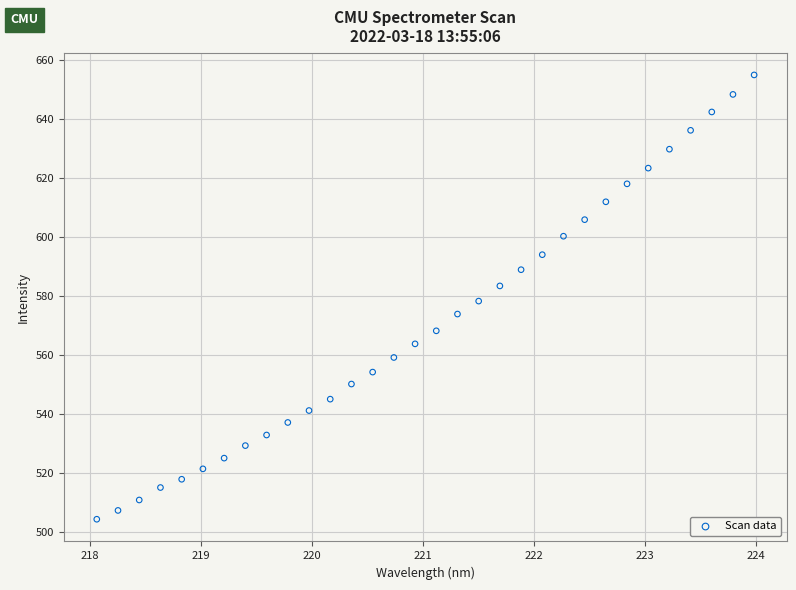

What is the range of X values (max minus min)?

5.9